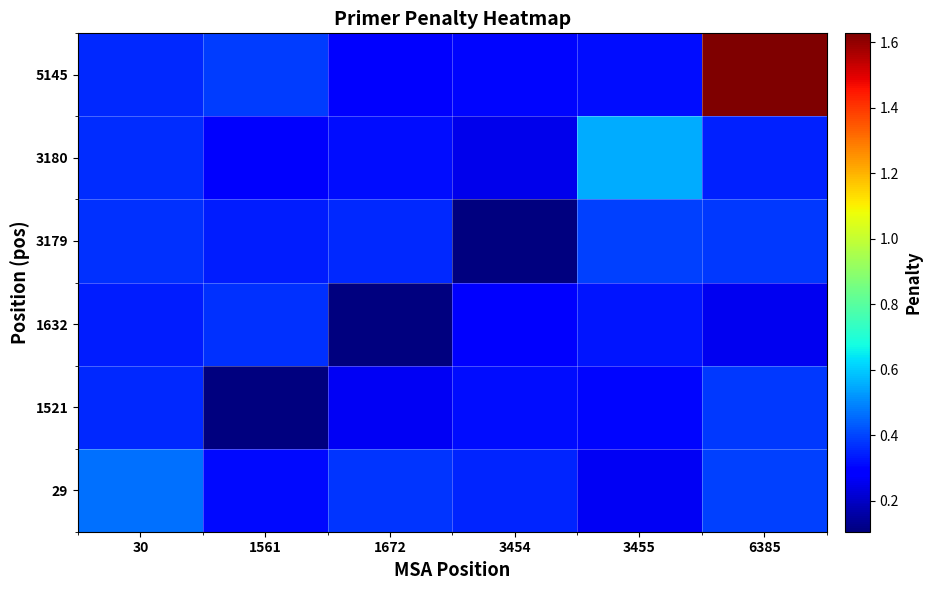

Reading left to right, what are all the values shown in this chart?

29: 30=0.5	1561=0.3	1672=0.4	3454=0.4	3455=0.3	6385=0.4
1521: 30=0.4	1561=0.1	1672=0.3	3454=0.3	3455=0.3	6385=0.4
1632: 30=0.3	1561=0.4	1672=0.1	3454=0.3	3455=0.3	6385=0.3
3179: 30=0.4	1561=0.3	1672=0.4	3454=0.1	3455=0.4	6385=0.4
3180: 30=0.4	1561=0.3	1672=0.3	3454=0.3	3455=0.6	6385=0.3
5145: 30=0.4	1561=0.4	1672=0.3	3454=0.3	3455=0.3	6385=1.6